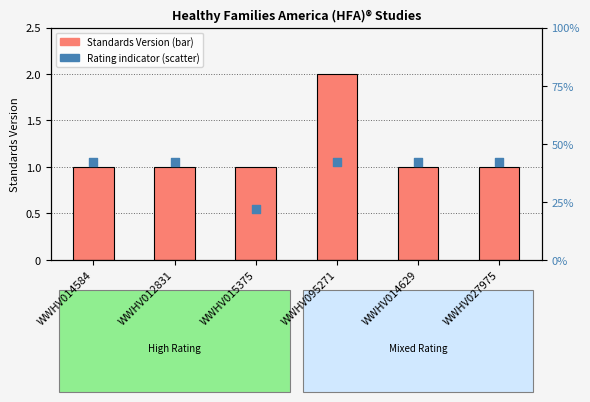

Which series reaches the maximum Y coordinate?

Standards Version